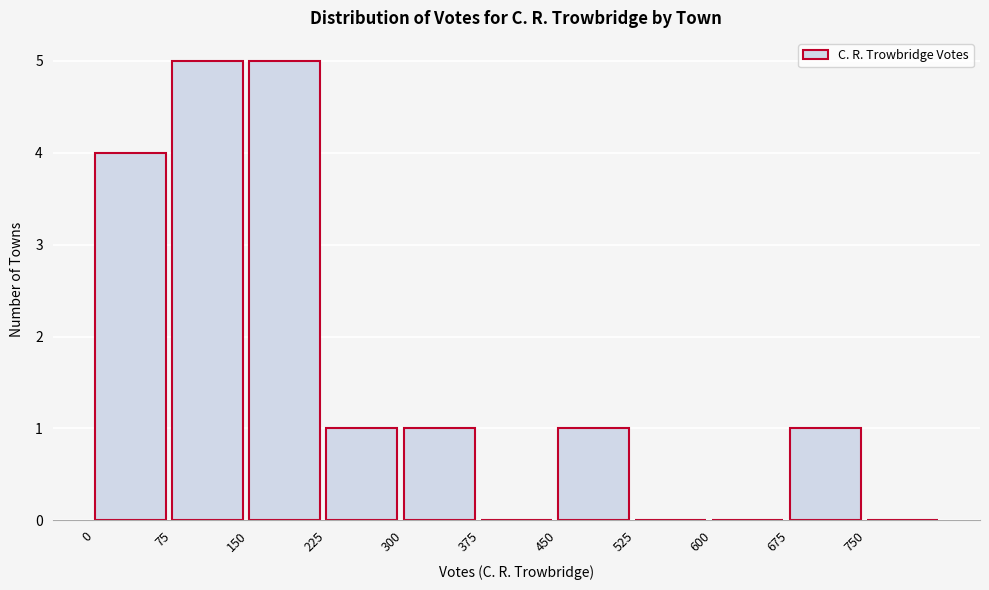

Reading left to right, list every bar in this chart as the range it spans on the x-axis followed by its height. Neither the bar edges nor the heights are printed on the chart, so give them approximately, as read against the axes.

0 to 75: 4
75 to 150: 5
150 to 225: 5
225 to 300: 1
300 to 375: 1
375 to 450: 0
450 to 525: 1
525 to 600: 0
600 to 675: 0
675 to 750: 1
750 to 825: 0